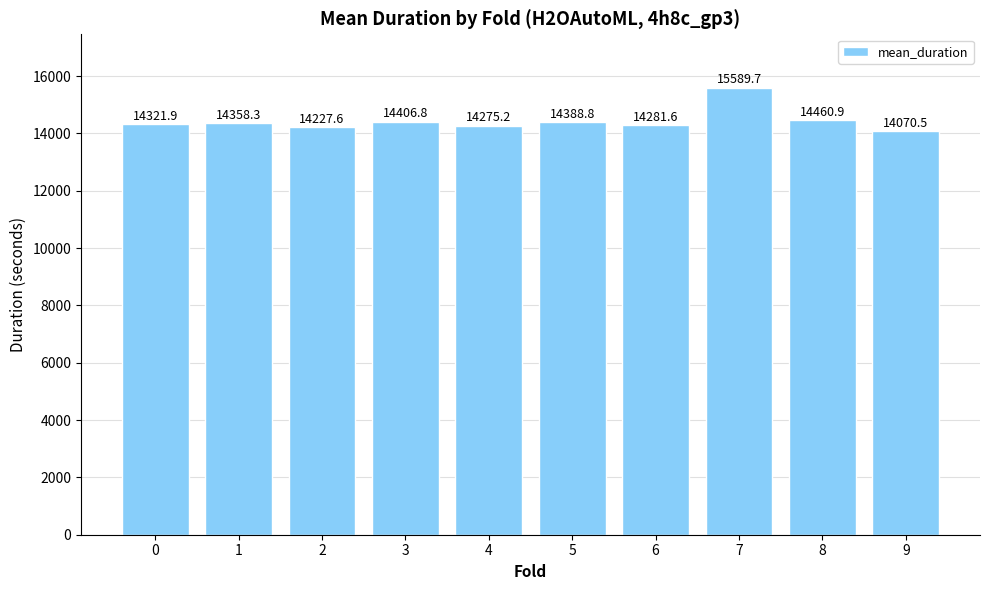

Where does the data first go above 14358?

1